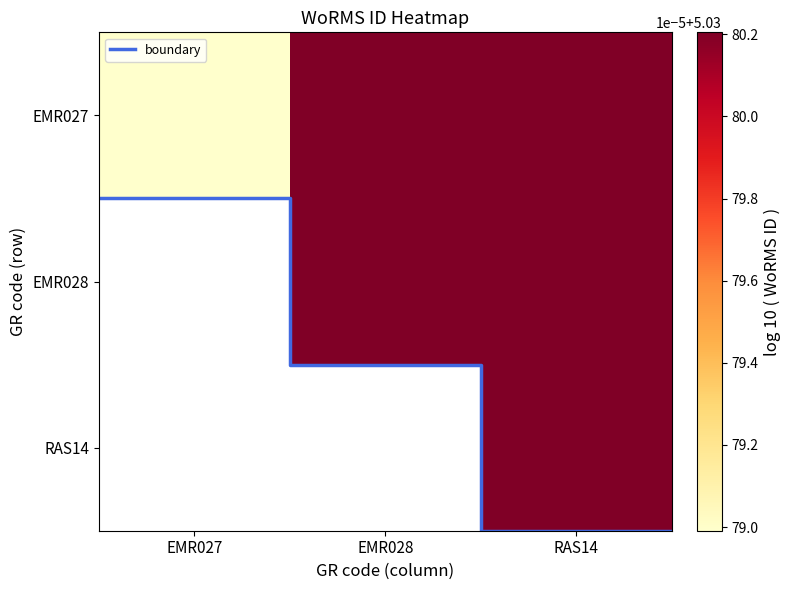

What is the maximum value shown in the chart?

107350